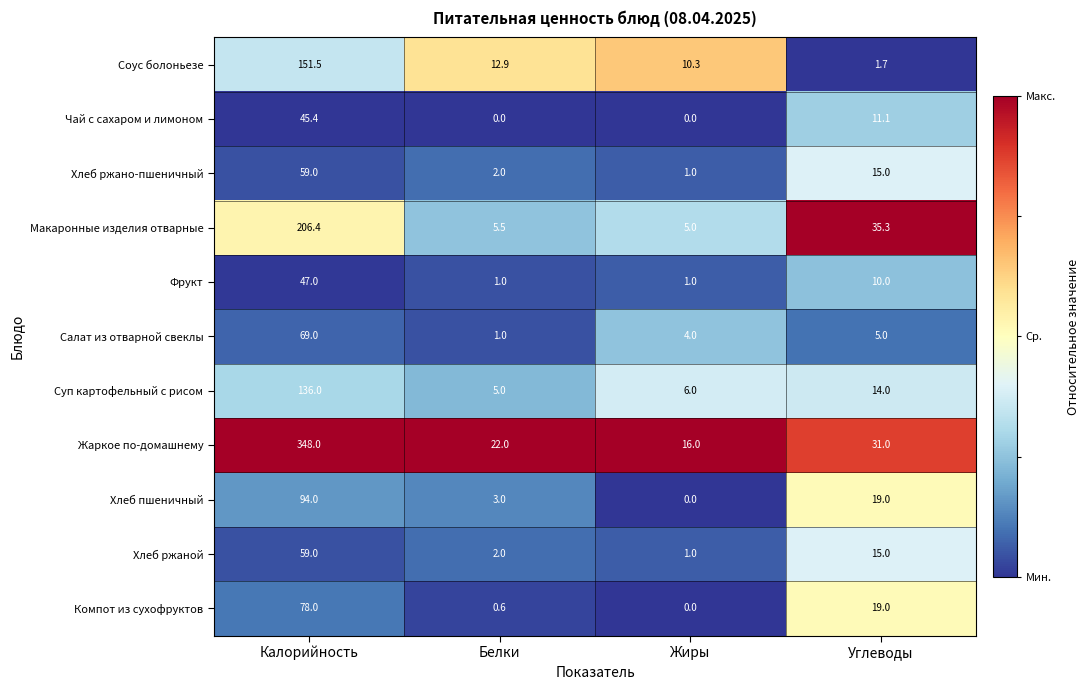

The Хлеб ржано-пшеничный series shows 24.9 at Калорийность. True or false?

False